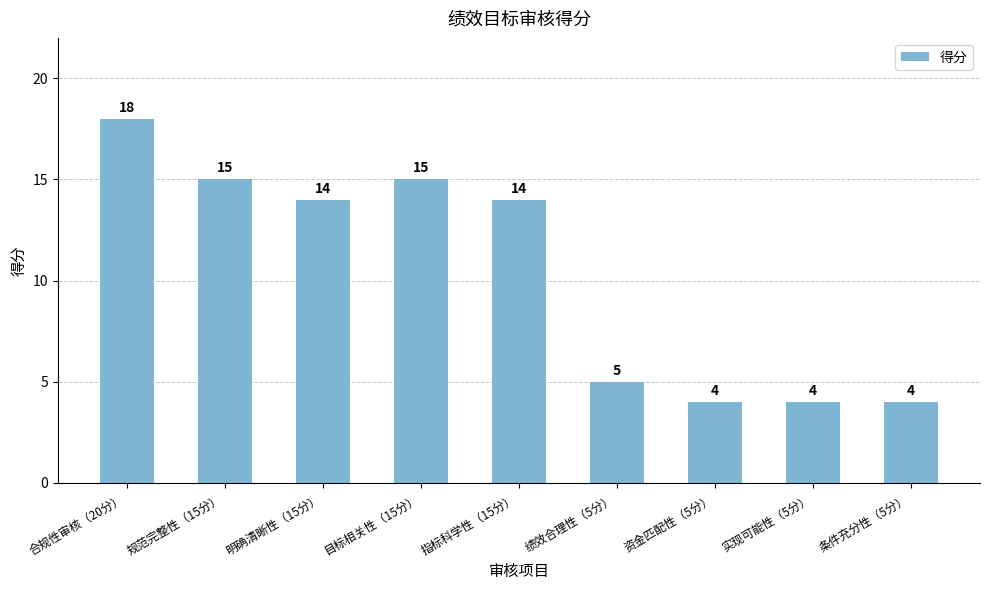

What is the change in value from 合规性审核（20分） to 绩效合理性（5分）?

-13